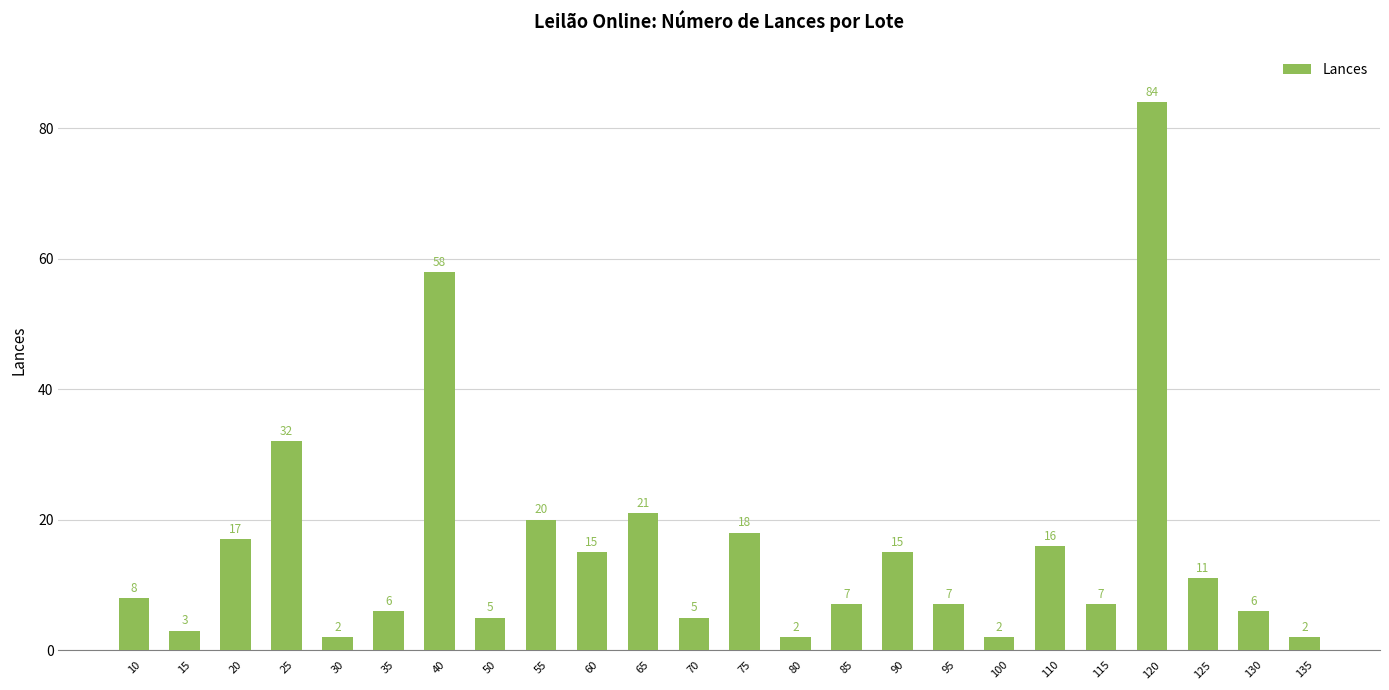

Reading right to left, transcribe all the data shown in this chart.

135=2	130=6	125=11	120=84	115=7	110=16	100=2	95=7	90=15	85=7	80=2	75=18	70=5	65=21	60=15	55=20	50=5	40=58	35=6	30=2	25=32	20=17	15=3	10=8